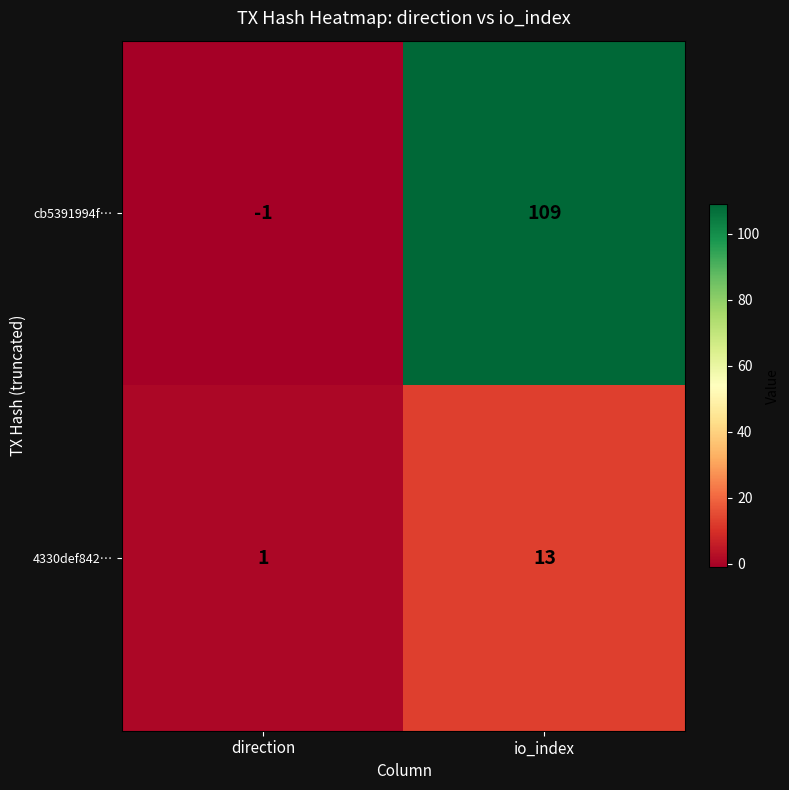

Which series changed the most between direction and io_index?

cb5391994f…